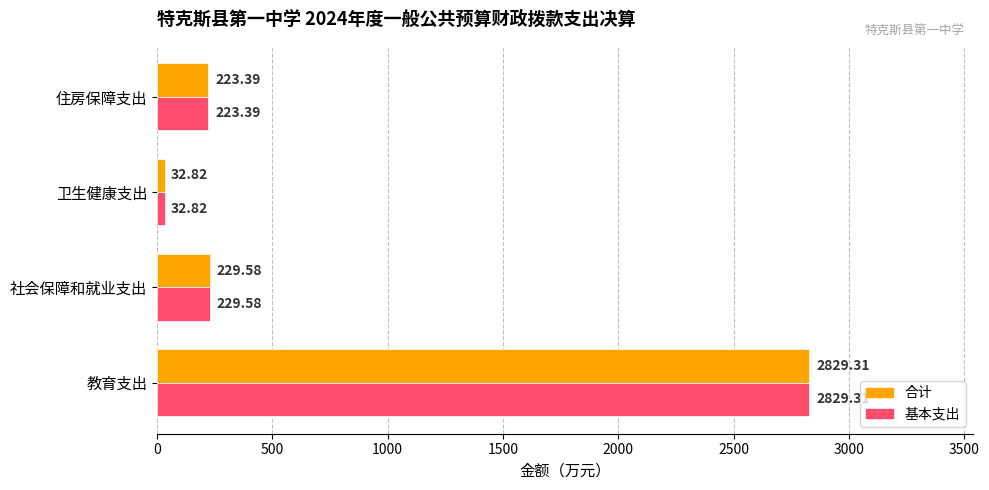

List the labels in order of 合计 value, largest first.

教育支出, 社会保障和就业支出, 住房保障支出, 卫生健康支出